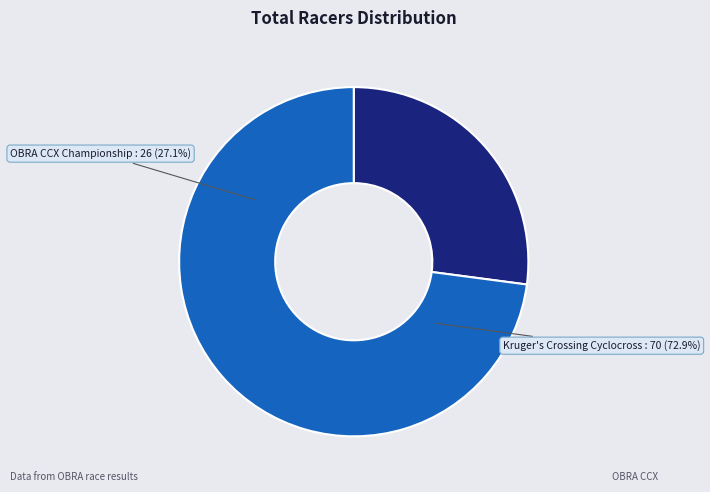

Do Kruger's Crossing Cyclocross and OBRA CCX Championship together represent more than half of the pie?

Yes